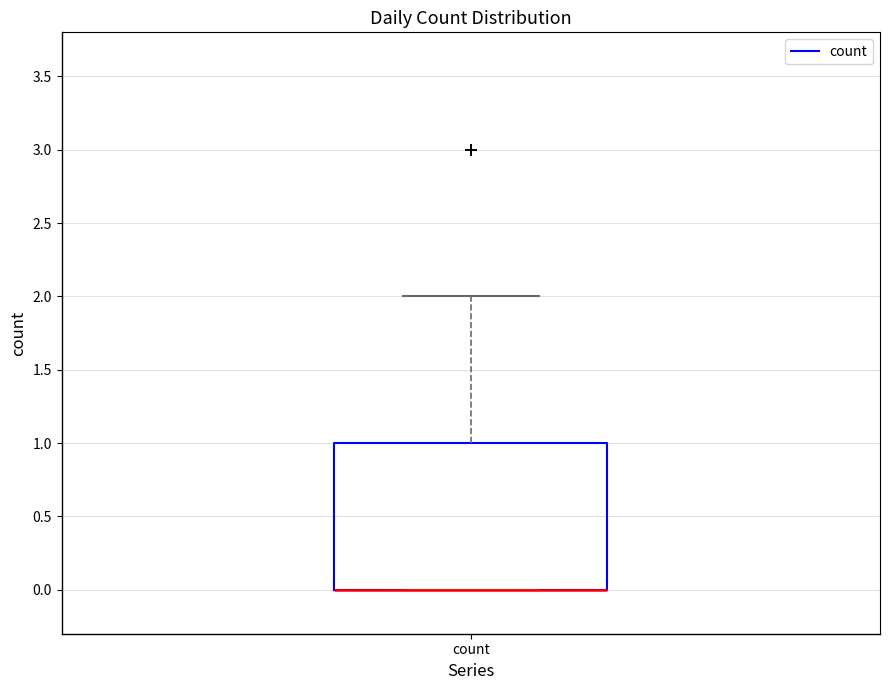

Where does the upper whisker of the box for count end on the y-axis? The values are not printed on the chart, so give them approximately, as read against the axis.

2